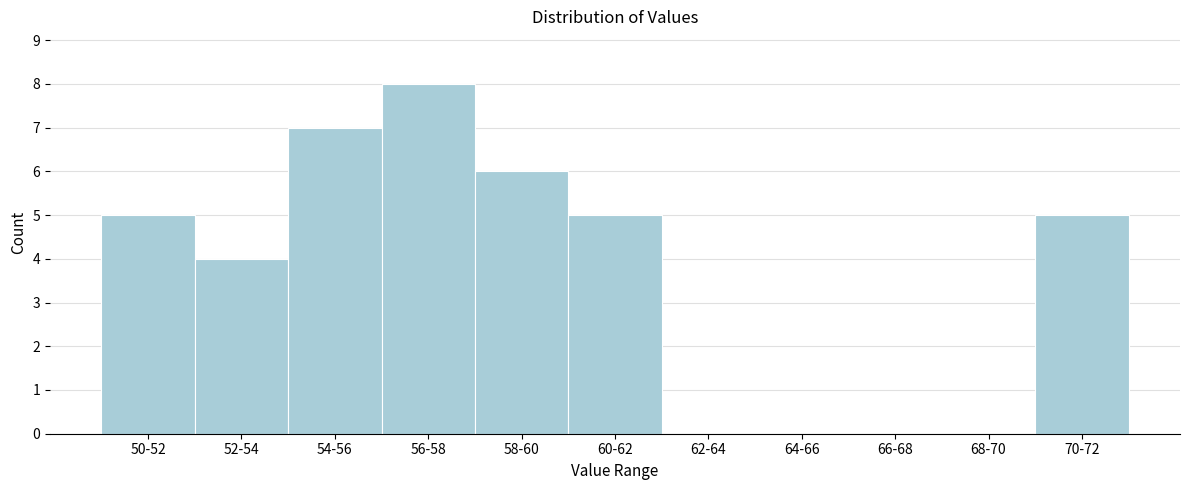

Reading left to right, extract all data points from this chart.

50-52=5	52-54=4	54-56=7	56-58=8	58-60=6	60-62=5	62-64=0	64-66=0	66-68=0	68-70=0	70-72=5